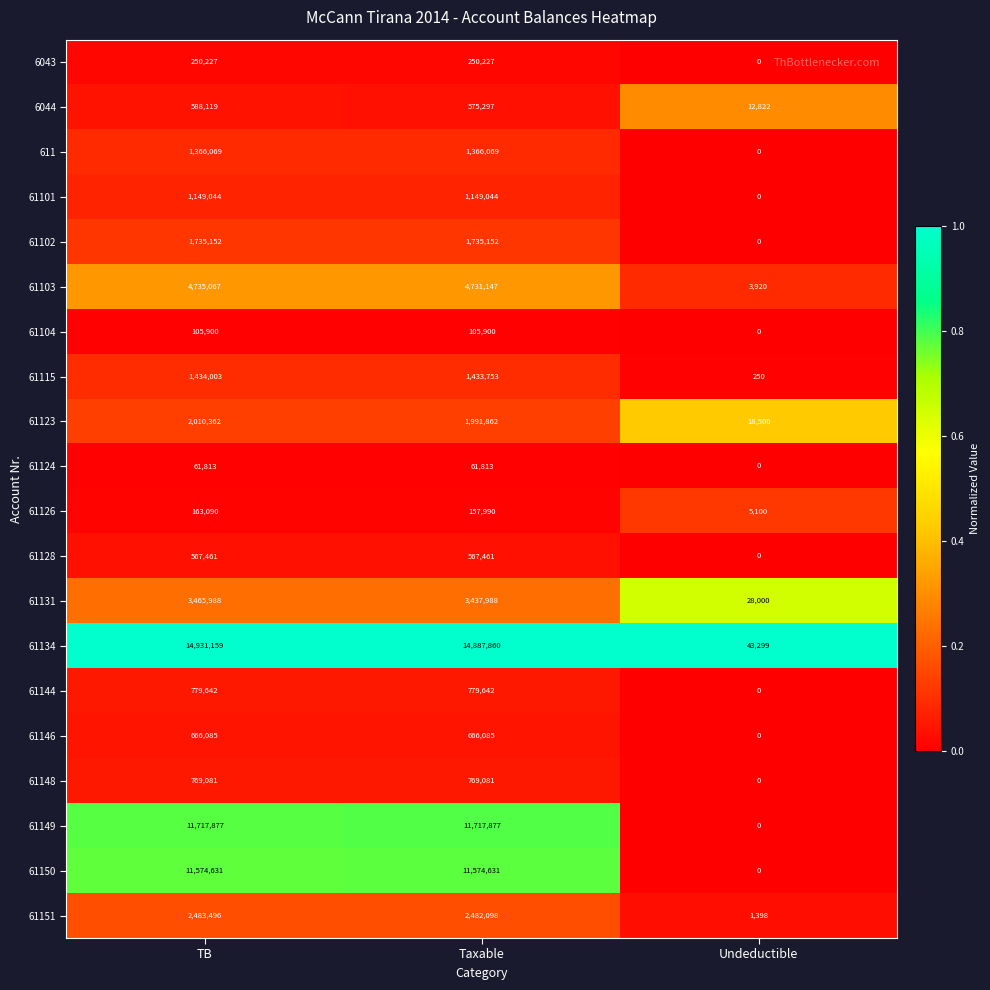

At which label is 61123 closest to 1014431?

Taxable